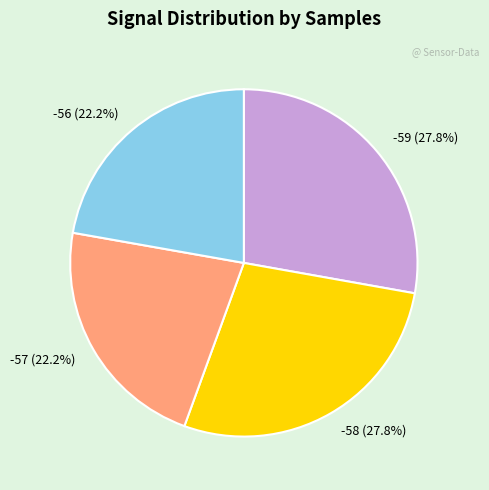

Does -57 (22.2%) account for over 50% of the chart?

No